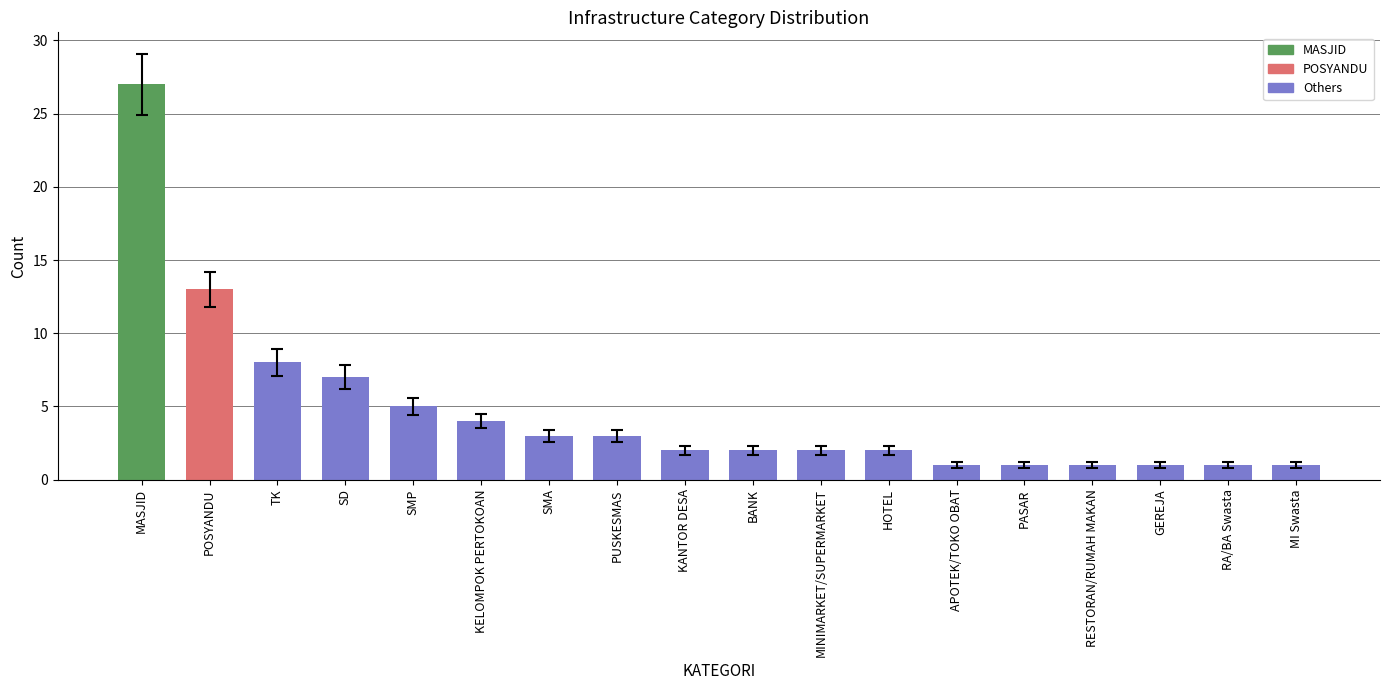

What is the label of the 8th bar from the left?

PUSKESMAS